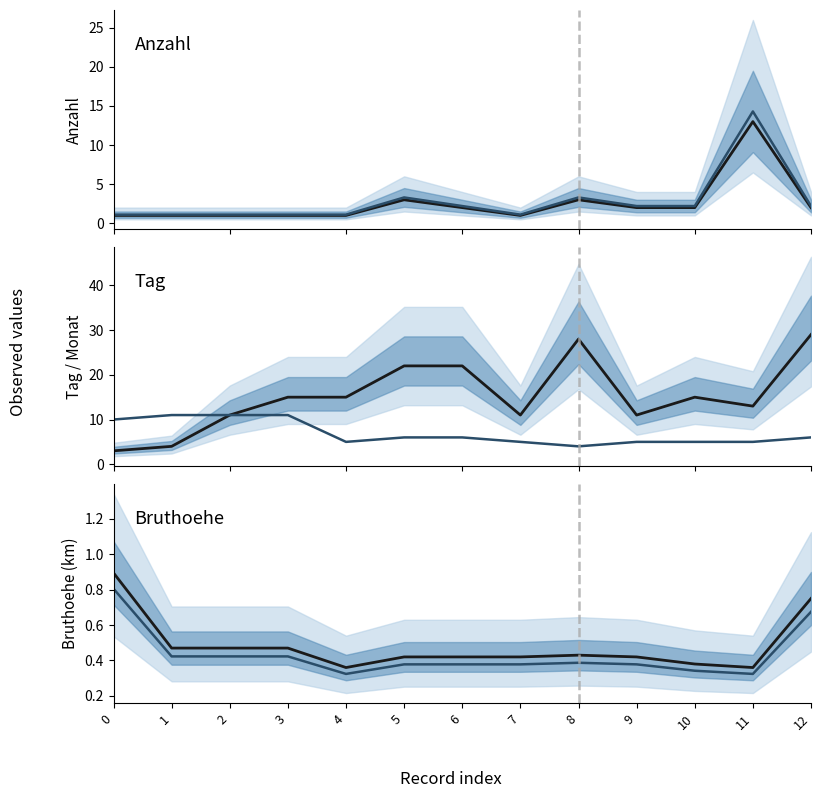

True or false: Monat has more than 0 interior local peaks.

False